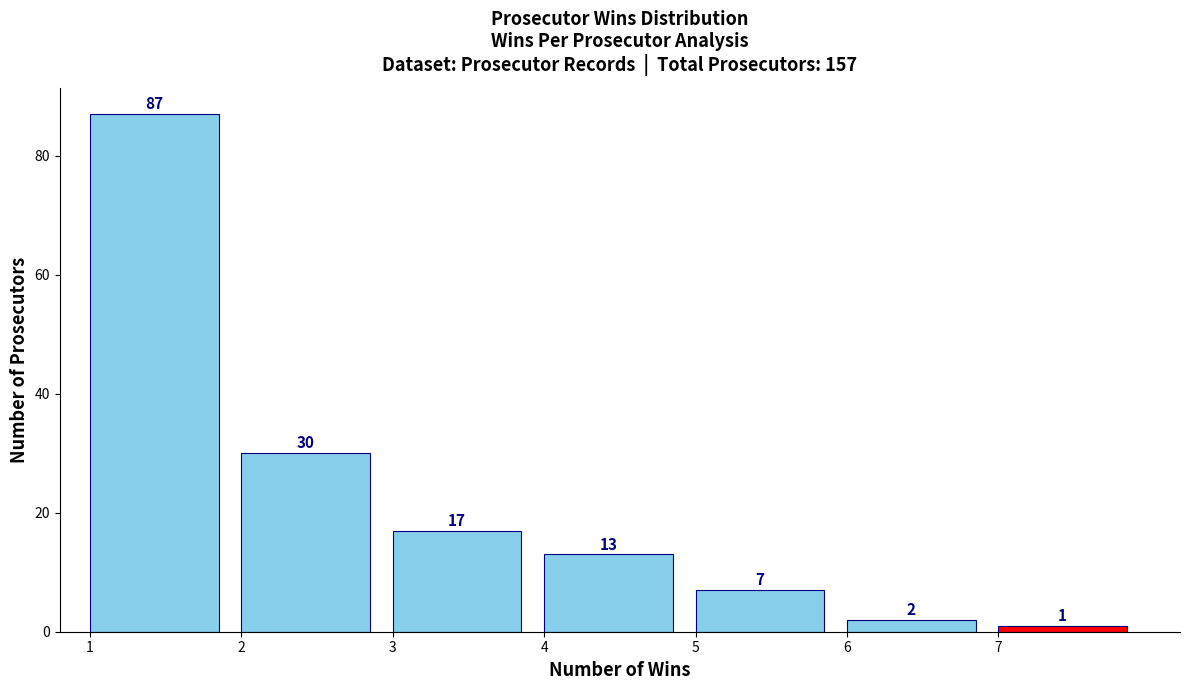

What is the height of the bar covering 3 to 4 on the x-axis?

17